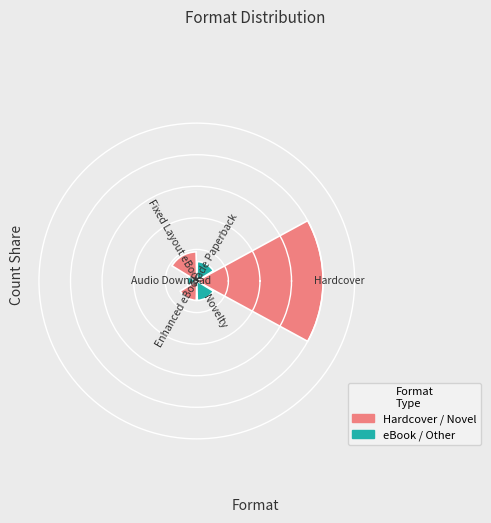

Are the bars horizontal?

No